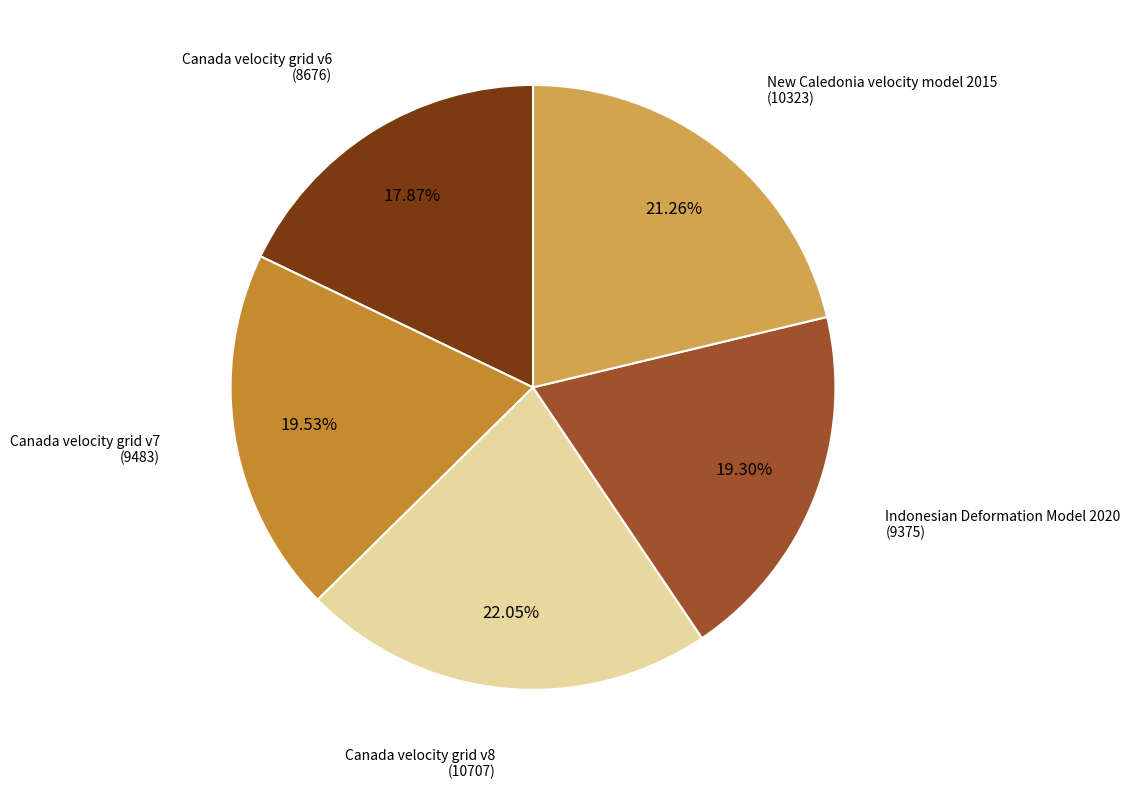

Does any single category account for the majority?

No